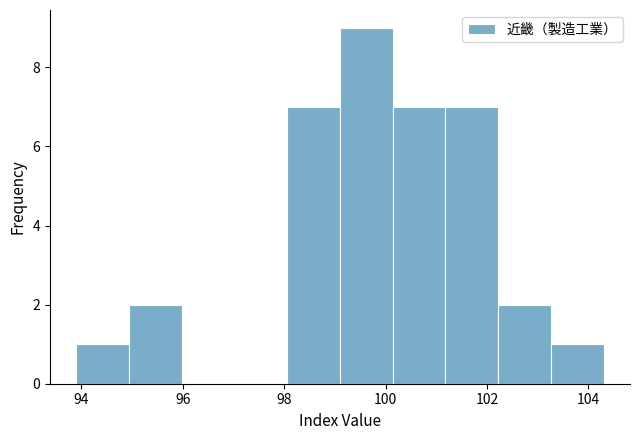

What is the height of the bar covering 100.14 to 101.18 on the x-axis? Neither the bar edges nor the heights are printed on the chart, so give them approximately, as read against the axes.

7